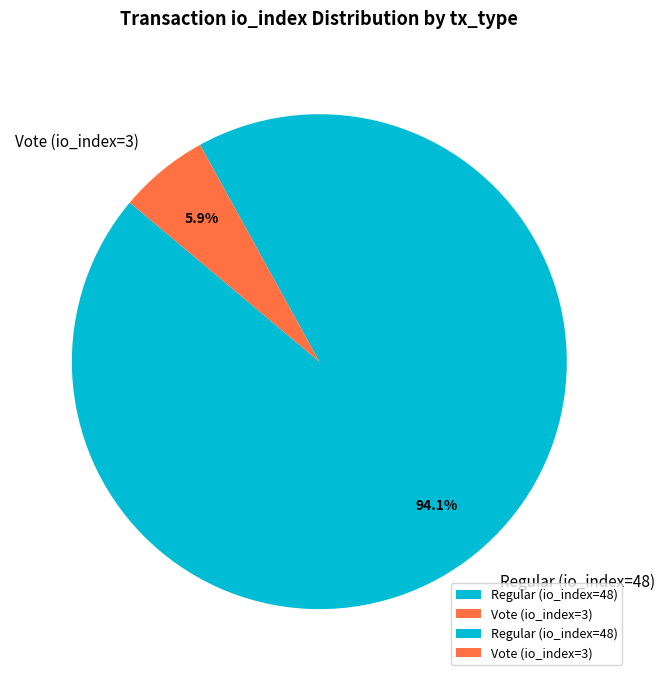

To the nearest percent, what is the difference between the Vote (io_index=3) and Regular (io_index=48) slice percentages?

88%